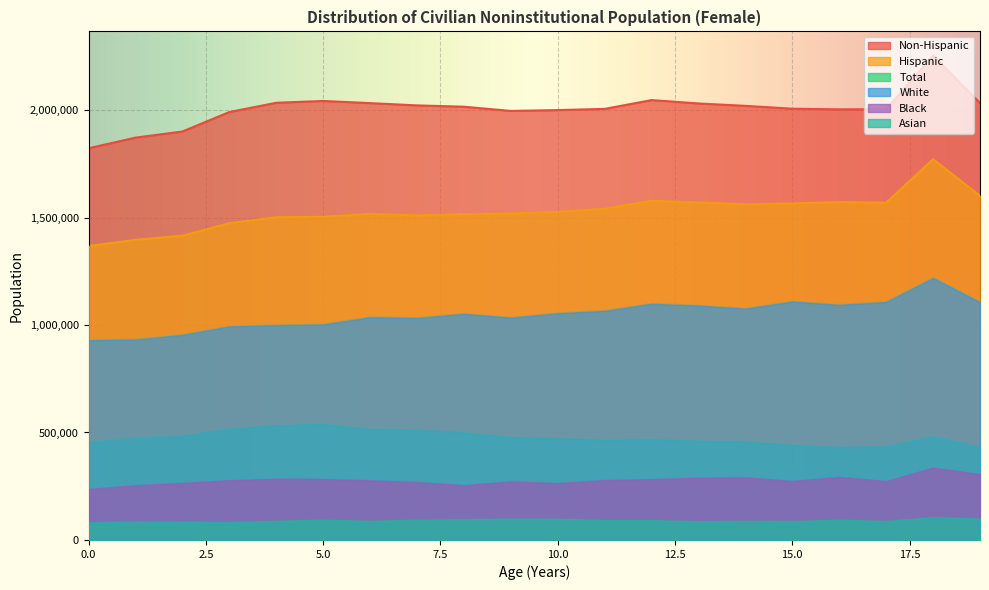

Which has a higher value, 17 or 3?

17